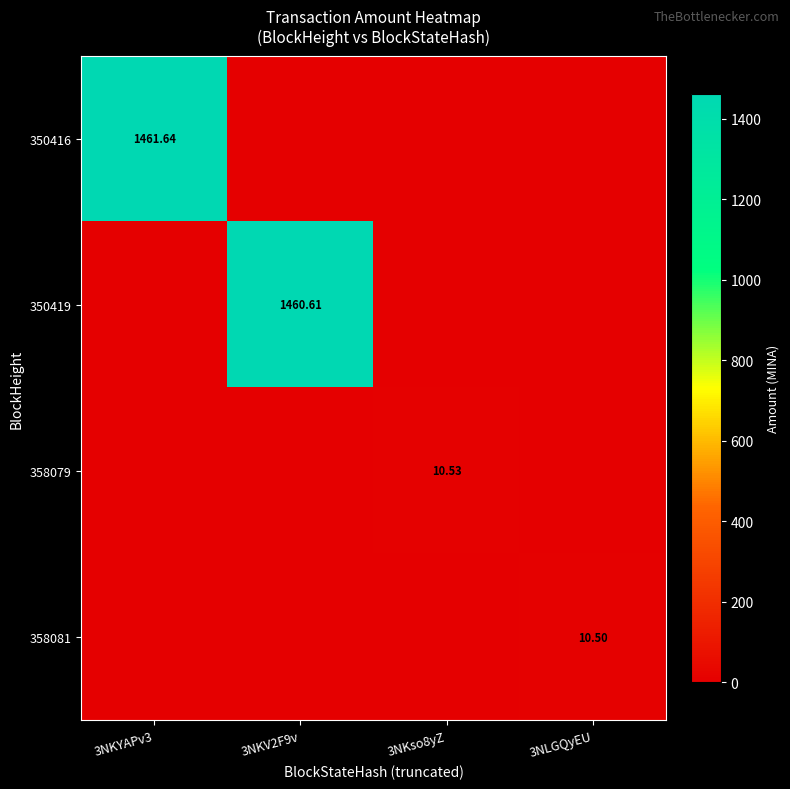

What is the difference between the highest and lowest values at 3NLGQyEU?

10.5